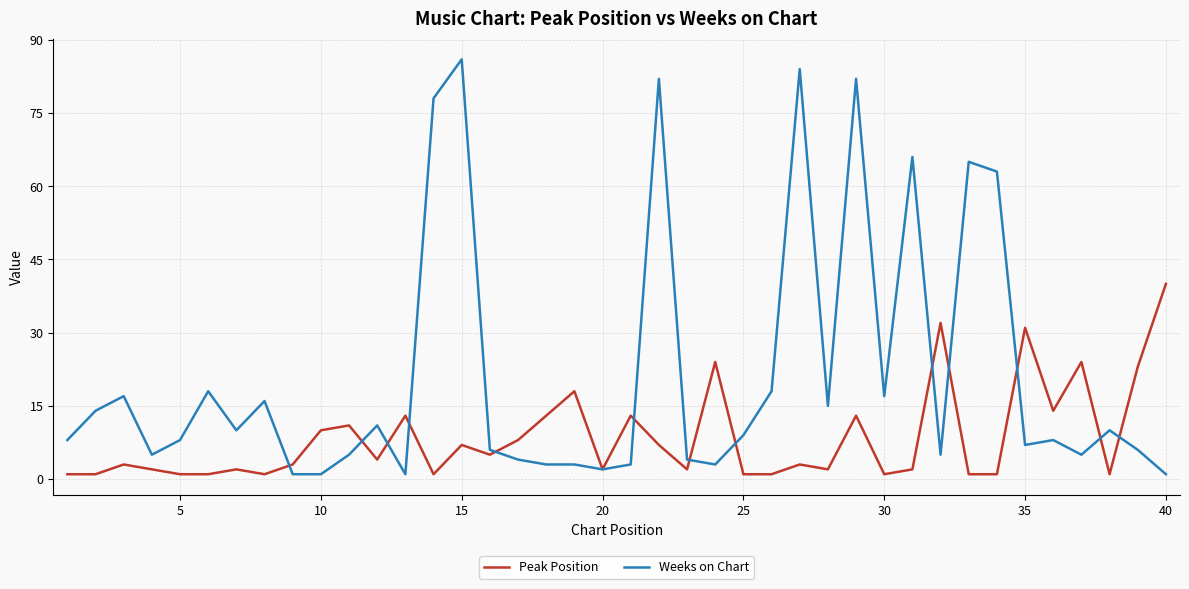

List the series in order of their overall mean, highest first.

Weeks on Chart, Peak Position